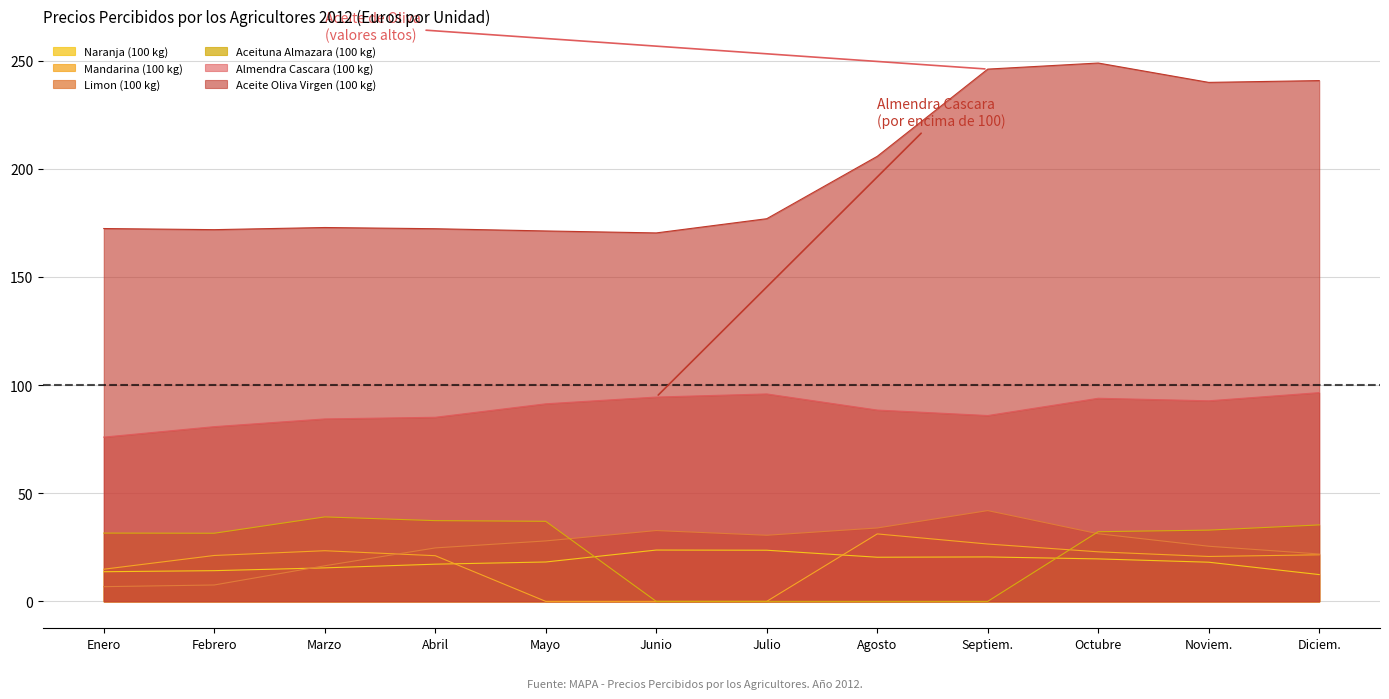

Which category has the highest value in the Aceite Oliva Virgen (100 kg) series?

Octubre